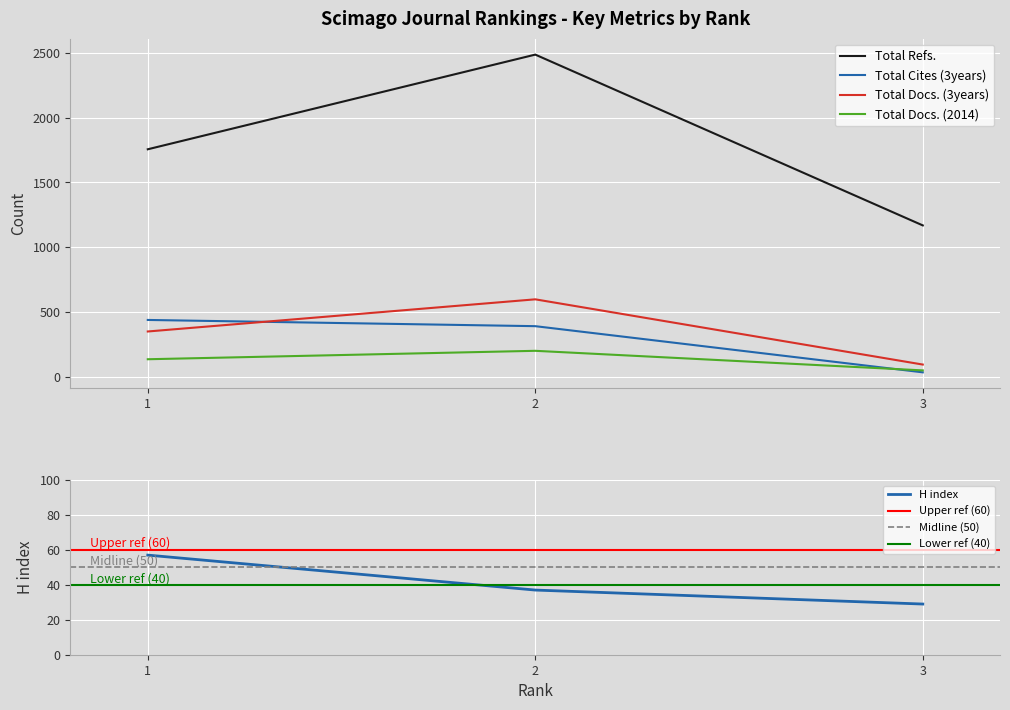

Which series has the largest total across all categories?

Total Refs.